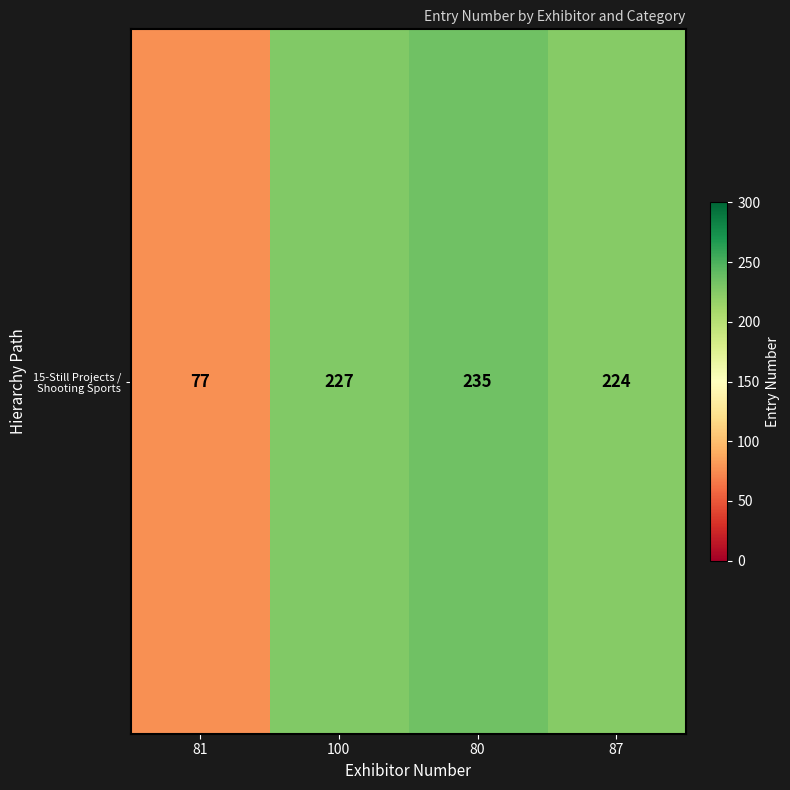

Where does the data first go above 227?

80